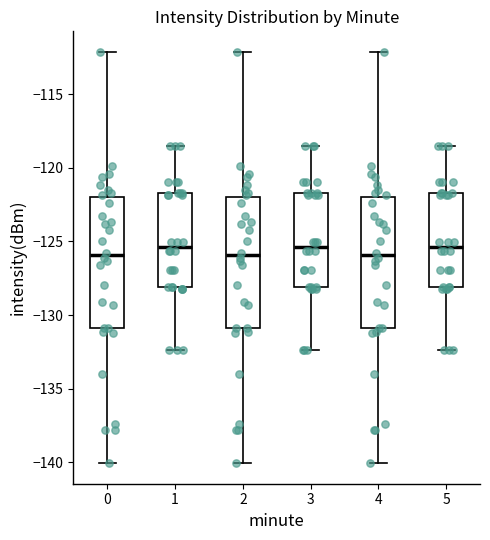

Reading left to right, read every box against the y-axis: the position of its median line, the range the box covers, and the ends of its whiskers. The values are not printed on the chart, so give them approximately, as read against the axis.

0: median -126.0, box -131.0 to -122.0, whiskers -140.0 to -112.0
1: median -125.5, box -128.0 to -121.5, whiskers -132.5 to -118.5
2: median -126.0, box -131.0 to -122.0, whiskers -140.0 to -112.0
3: median -125.5, box -128.0 to -121.5, whiskers -132.5 to -118.5
4: median -126.0, box -131.0 to -122.0, whiskers -140.0 to -112.0
5: median -125.5, box -128.0 to -121.5, whiskers -132.5 to -118.5